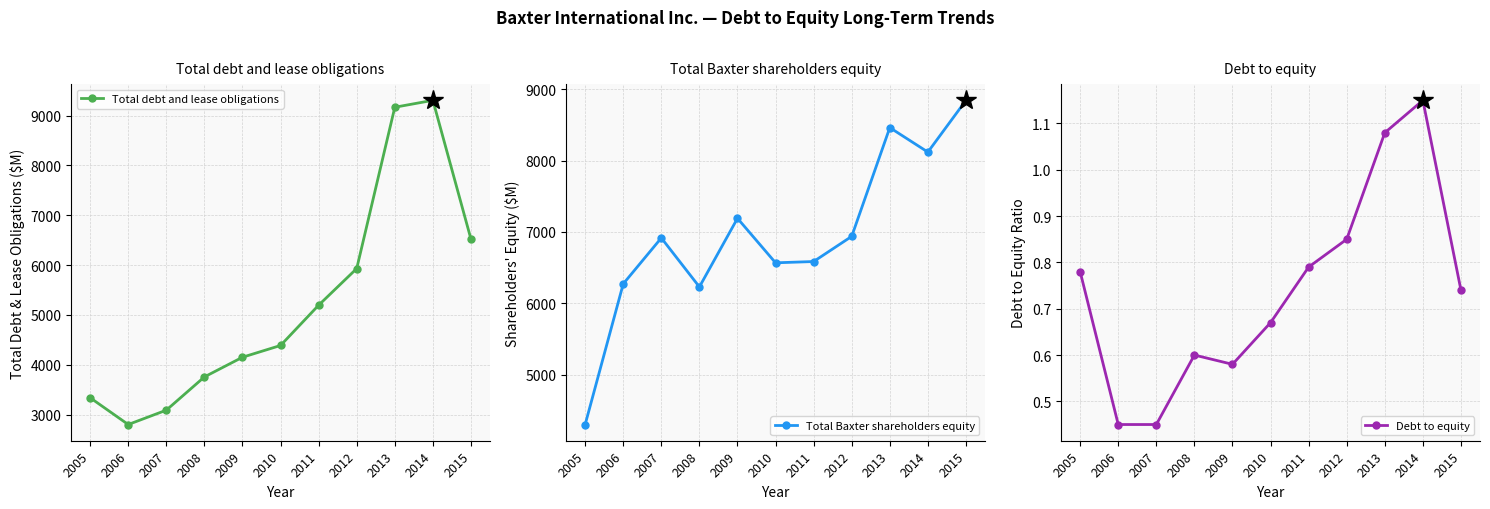

At 2013, list the series in order from smallest to largest.

Debt to equity, Total Baxter shareholders equity, Total debt and lease obligations